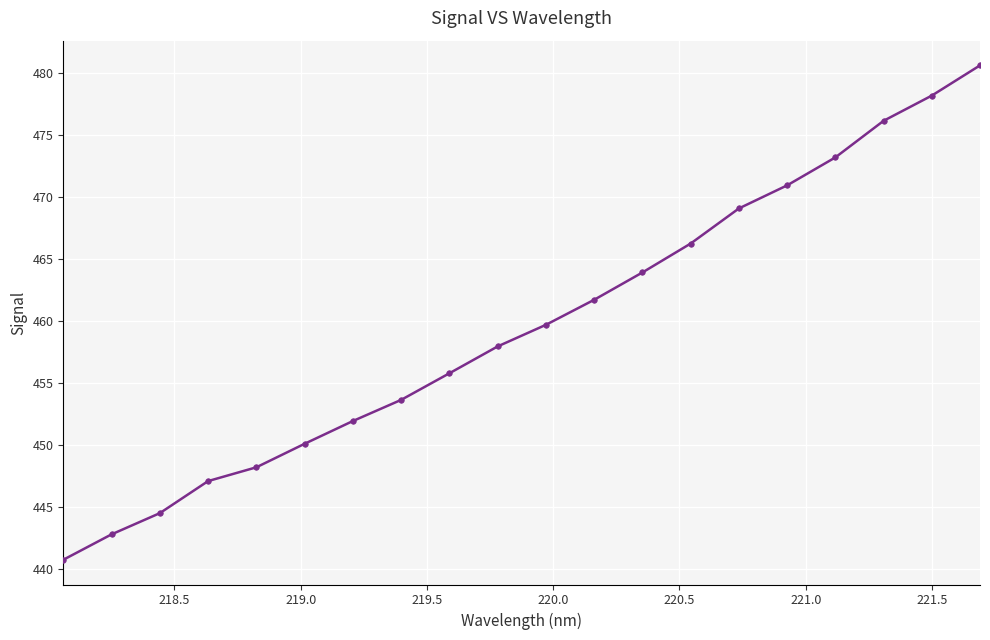

Does the chart display data point markers on the line(s)?

Yes